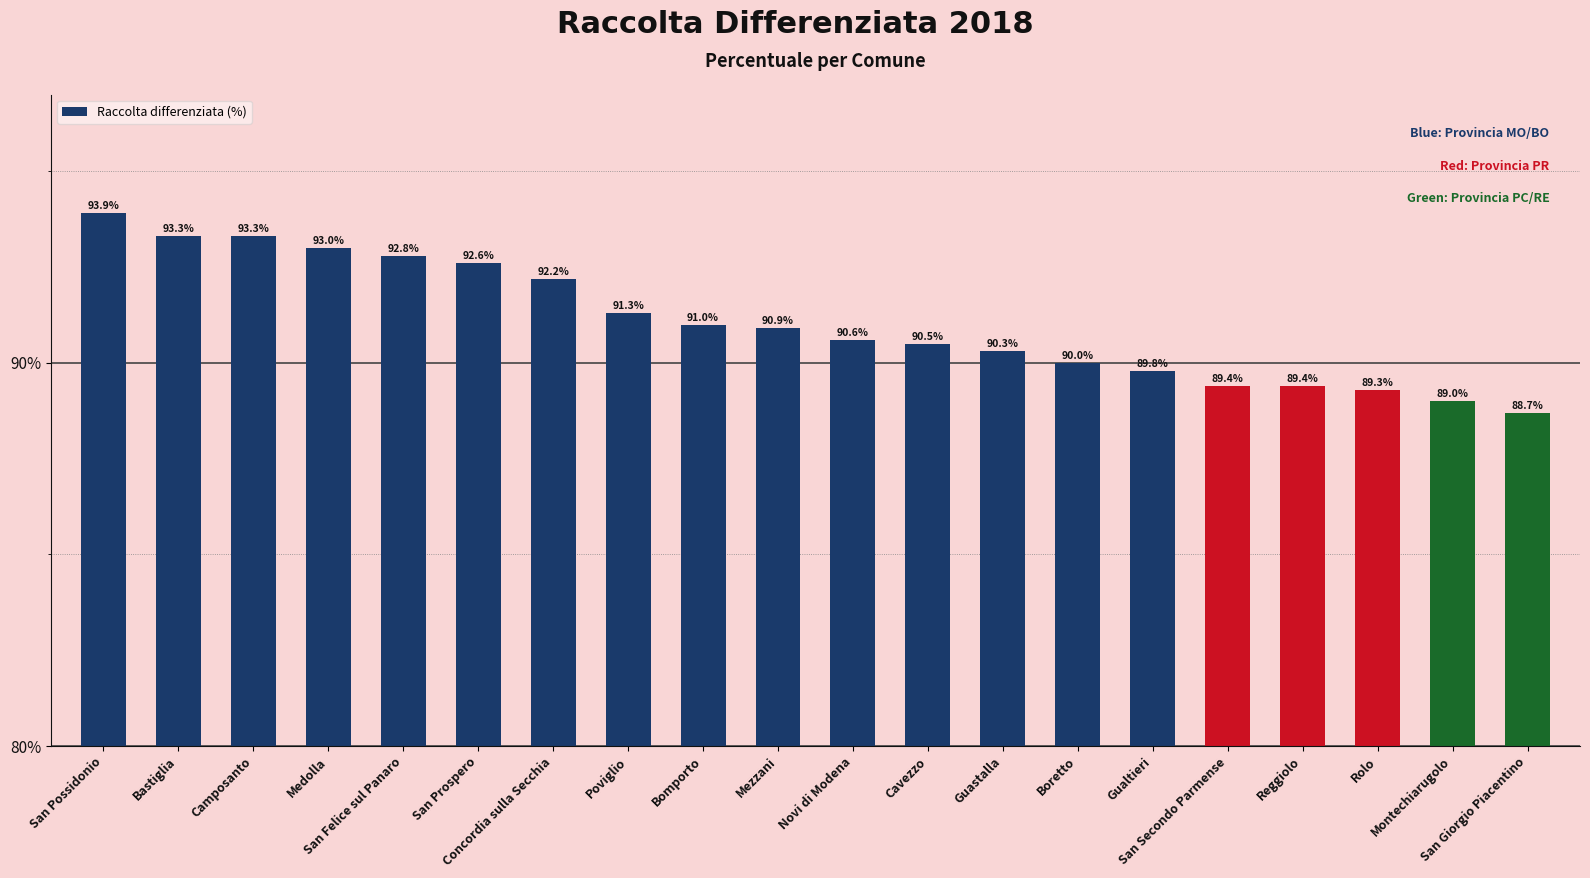

What is the value of the 1st bar from the left?

93.9